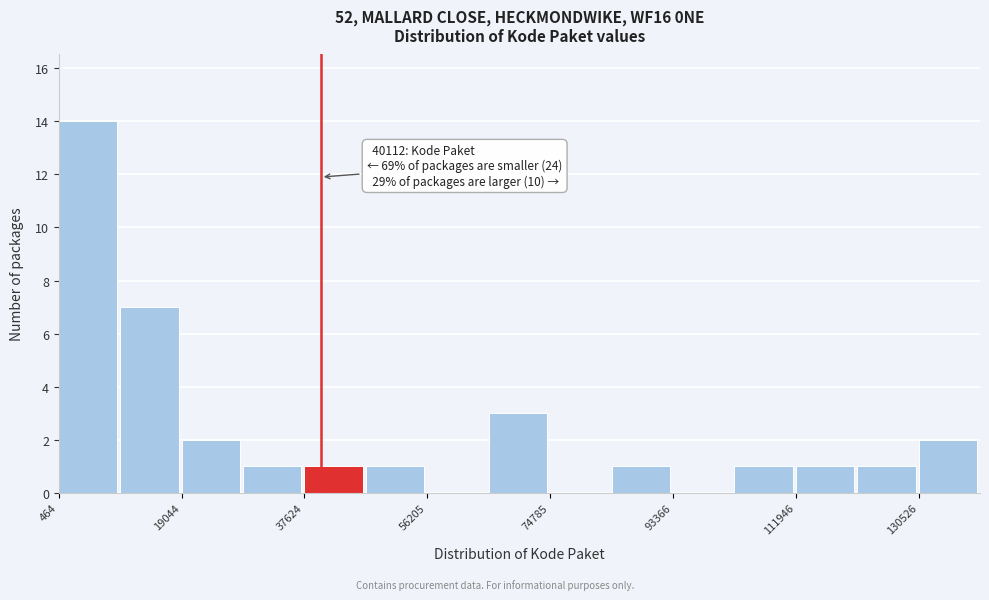

Which range on the x-axis has the tallest bar?

0 to 10000